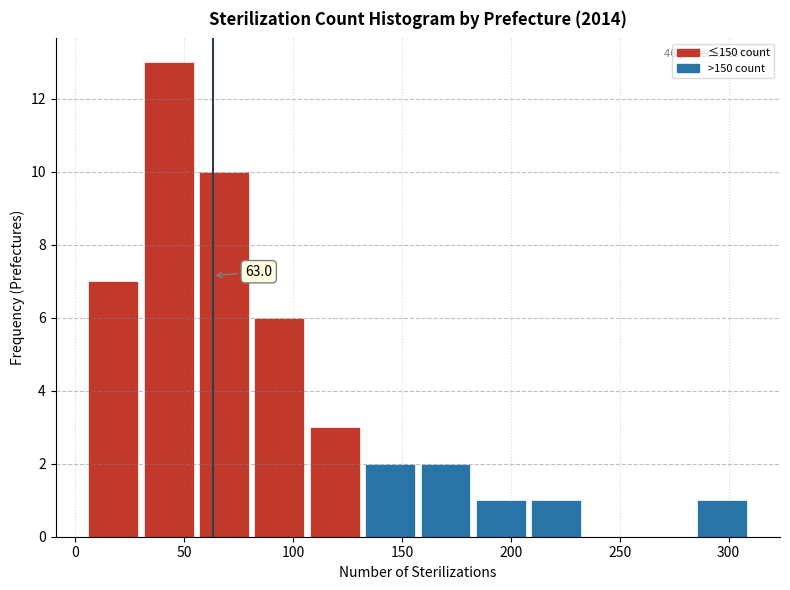

Which range on the x-axis has the tallest bar?

30 to 55